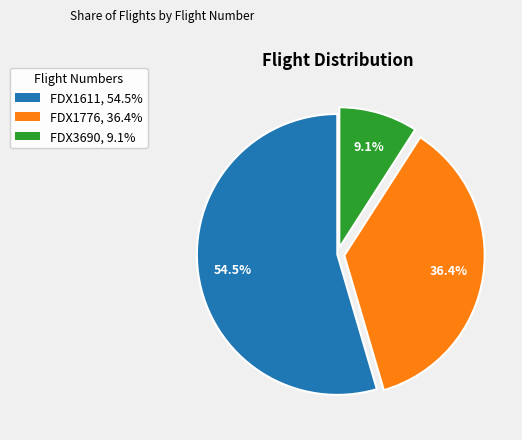

What percentage is the FDX1776 slice, to the nearest percent?

36%